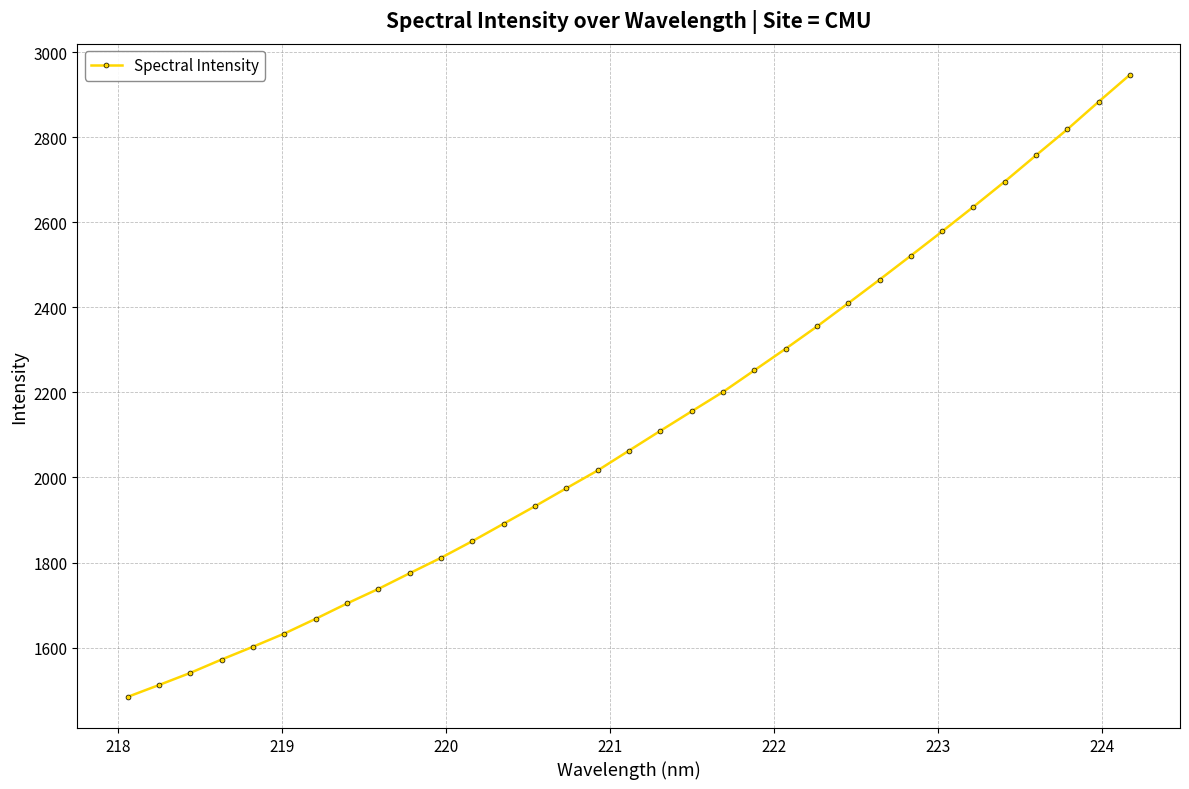

What is the difference between the second highest and minimum values?

1399.0